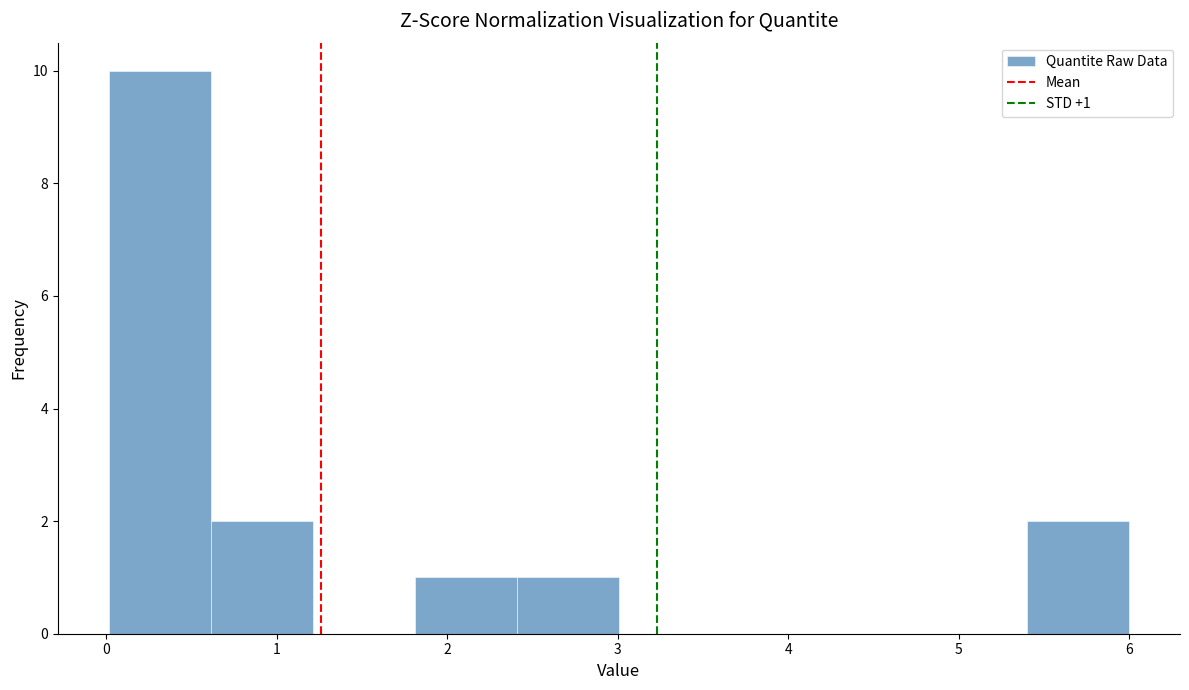

Over which range of the x-axis is the bar tallest?

0.0 to 0.6